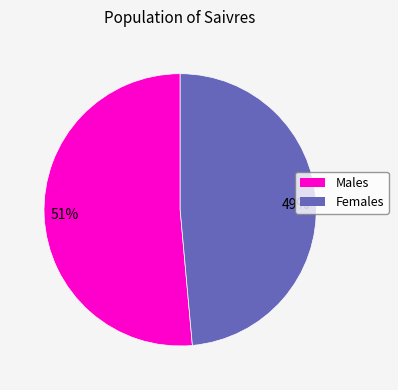

Count the number of slices in the pie.

2